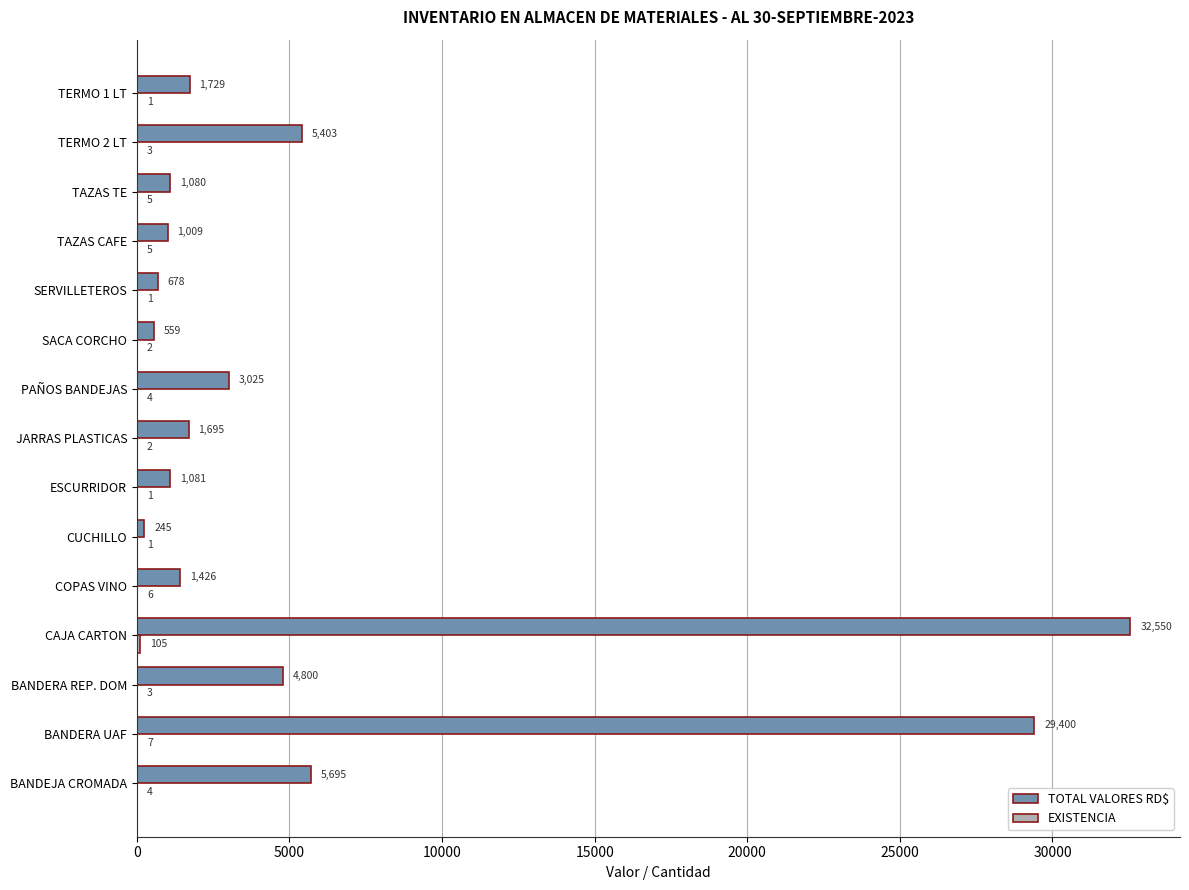

What is the sum of the TOTAL VALORES RD$ values at BANDERA UAF and BANDERA REP. DOM?

34200.0